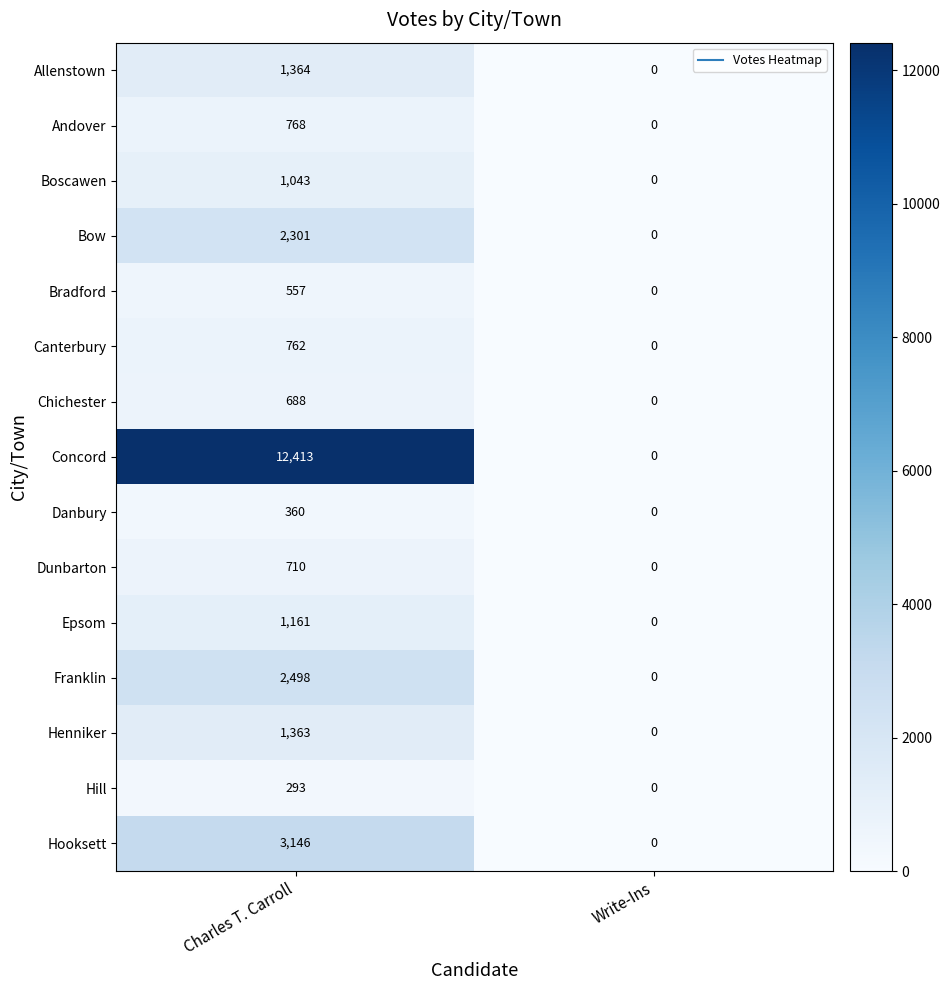

What is the sum of all Canterbury values?

762